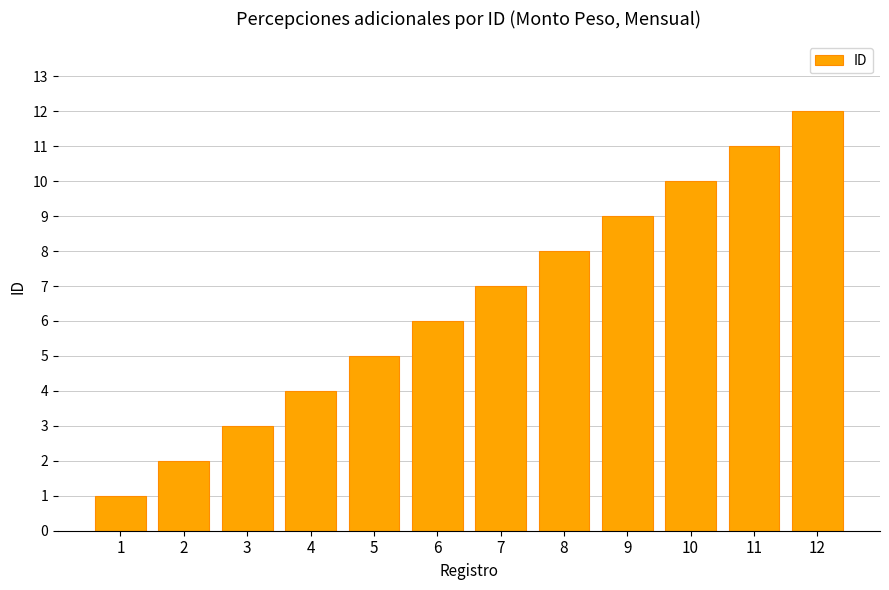

What is the greatest value displayed?

12